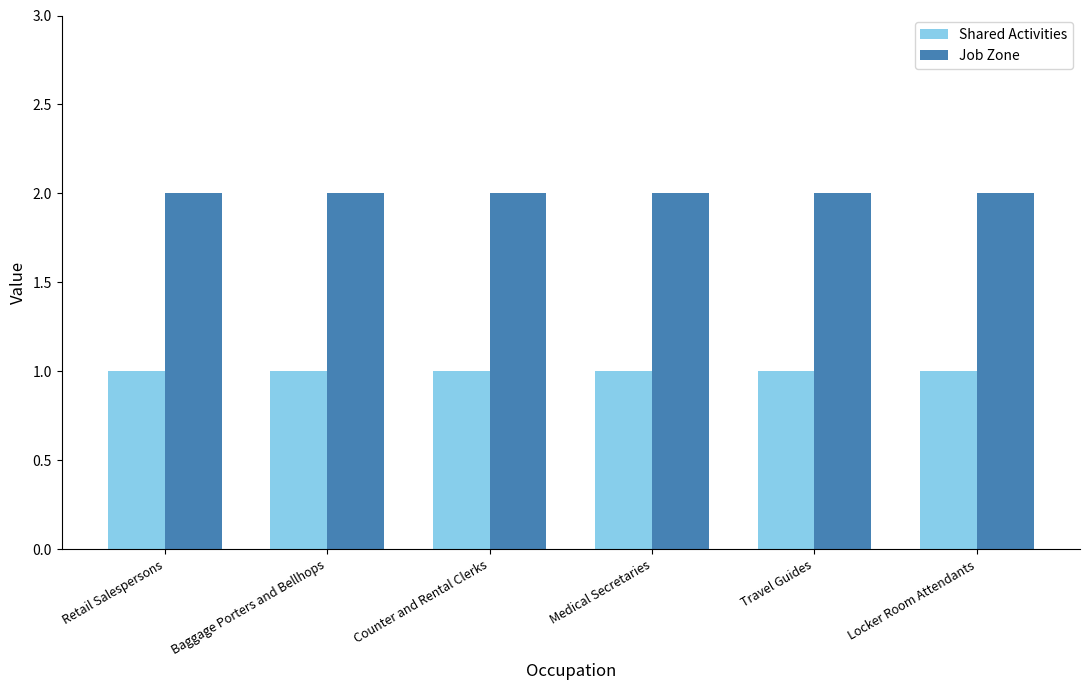

What is the label of the 4th bar from the left?

Medical Secretaries